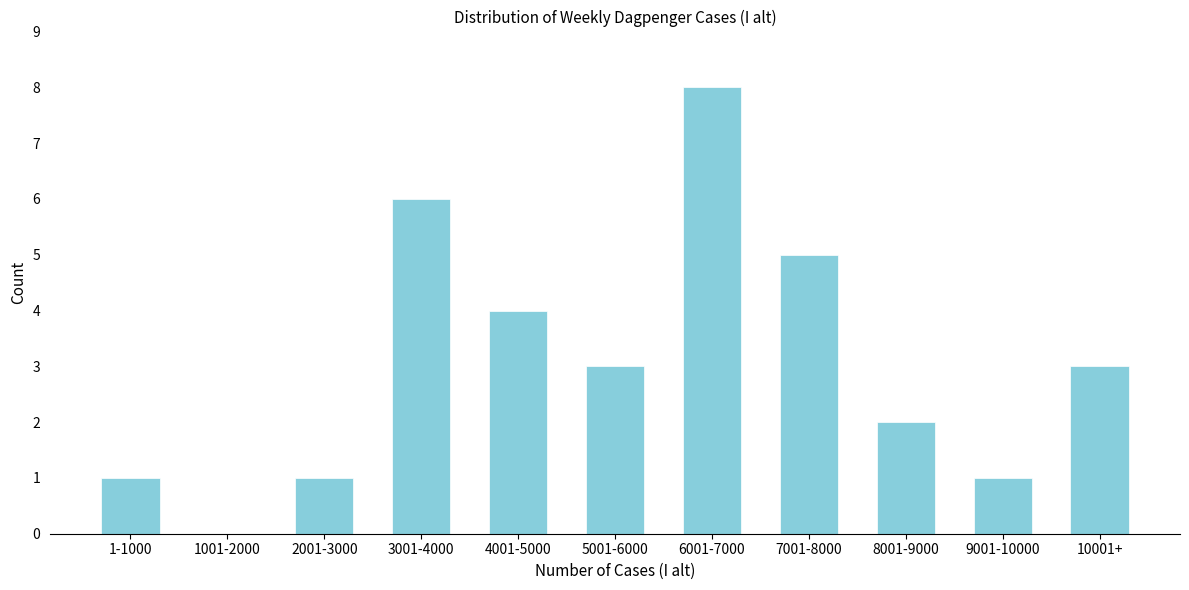

Reading left to right, transcribe all the data shown in this chart.

1-1000=1	1001-2000=0	2001-3000=1	3001-4000=6	4001-5000=4	5001-6000=3	6001-7000=8	7001-8000=5	8001-9000=2	9001-10000=1	10001+=3